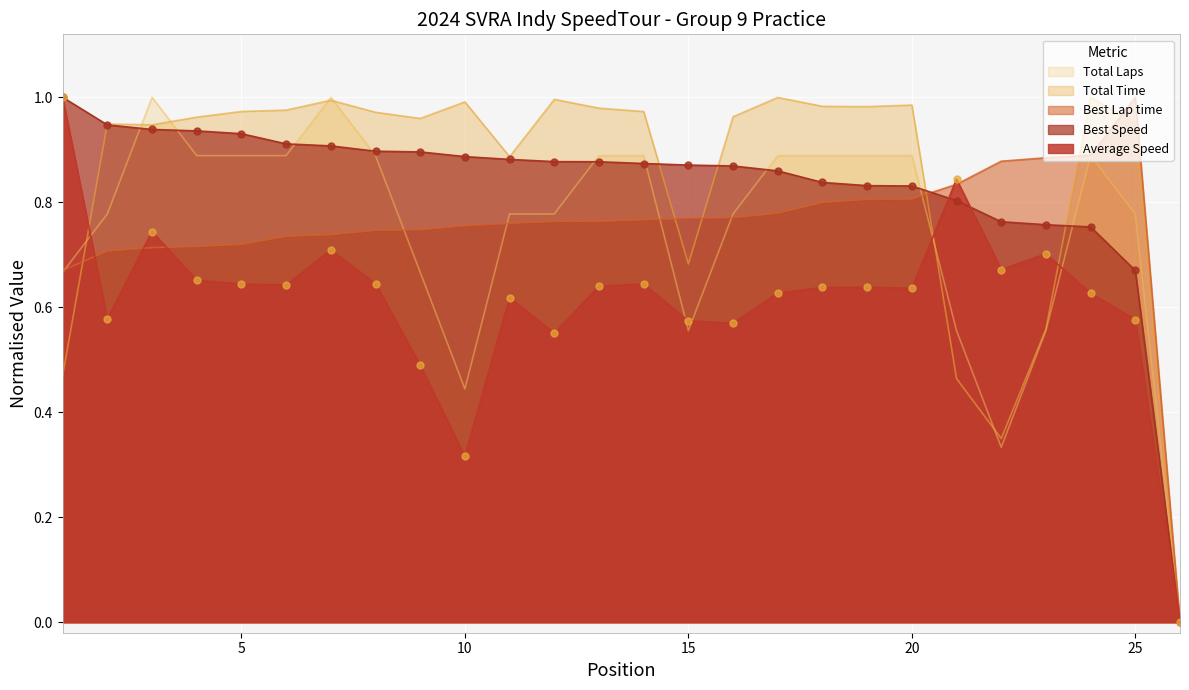

How many interior local peaks does the Average Speed series have?

7